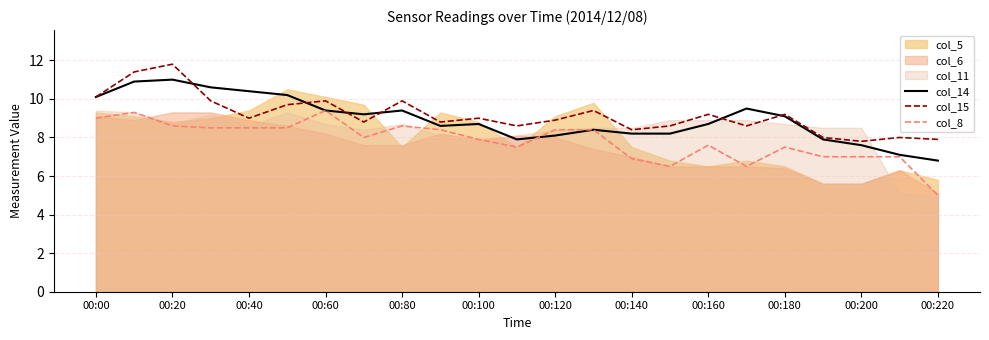

True or false: col_15 and col_8 cross at least once.

False